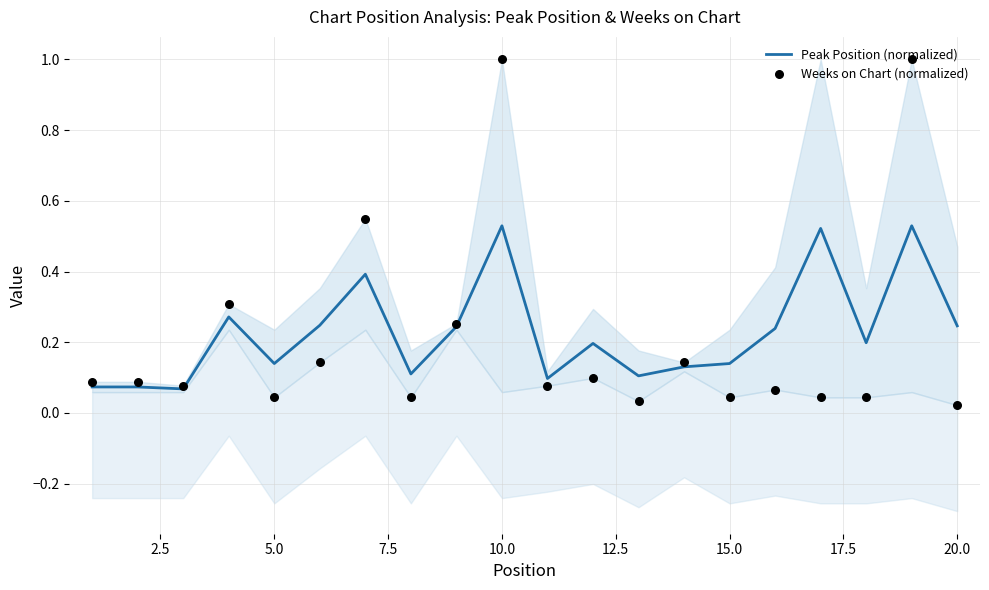

Which series reaches the maximum Y coordinate?

Weeks on Chart (normalized)